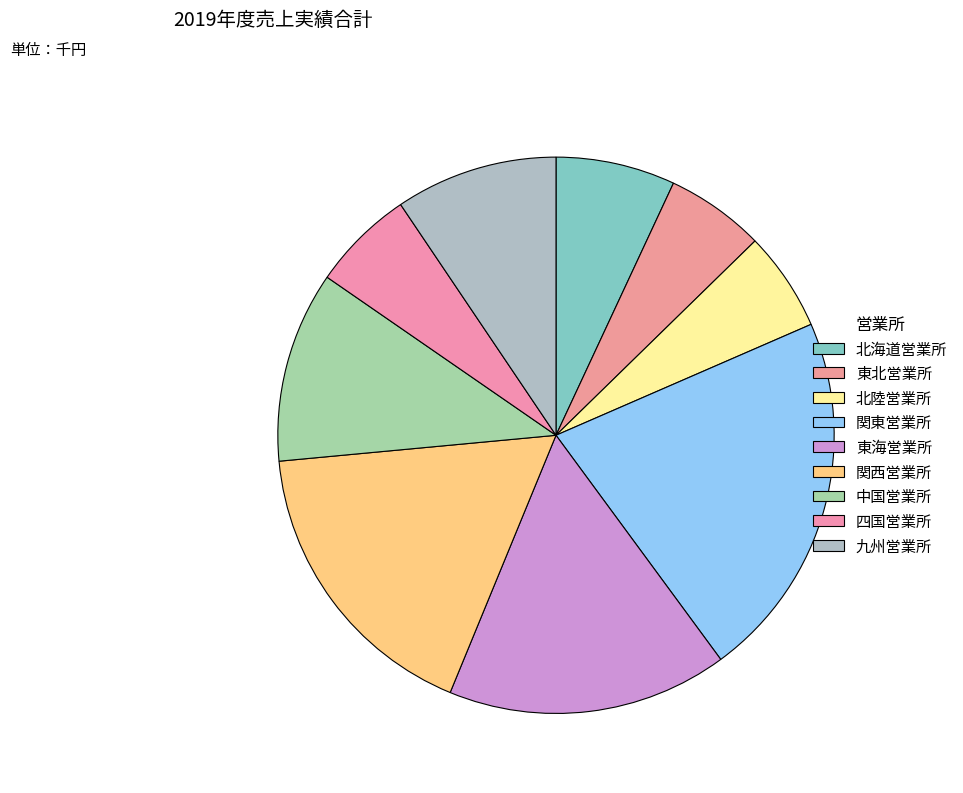

To the nearest percent, what is the average slice percentage?

11%